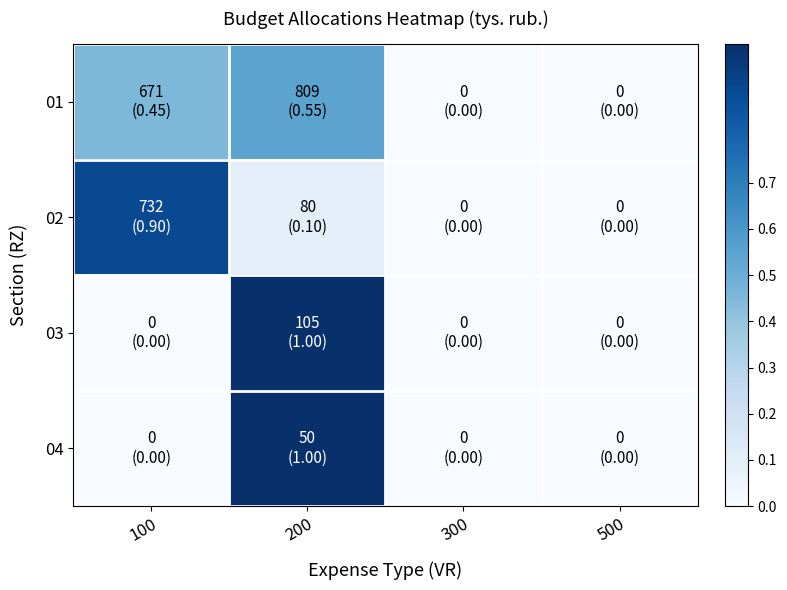

Count the number of categories in the chart.

4